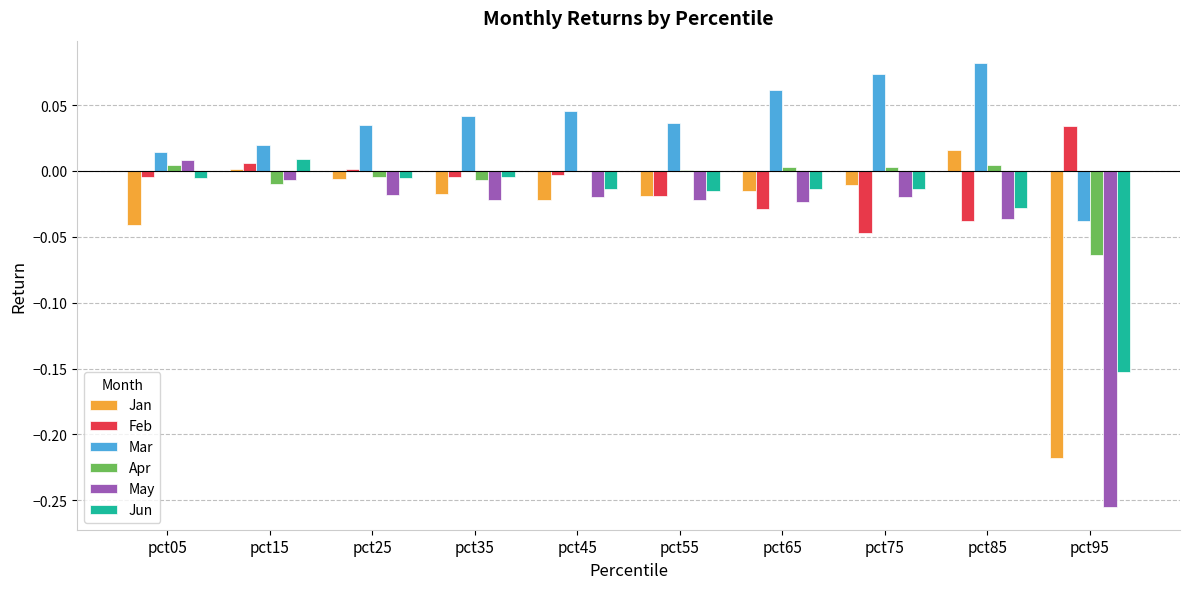

Which series has the largest total across all categories?

Mar